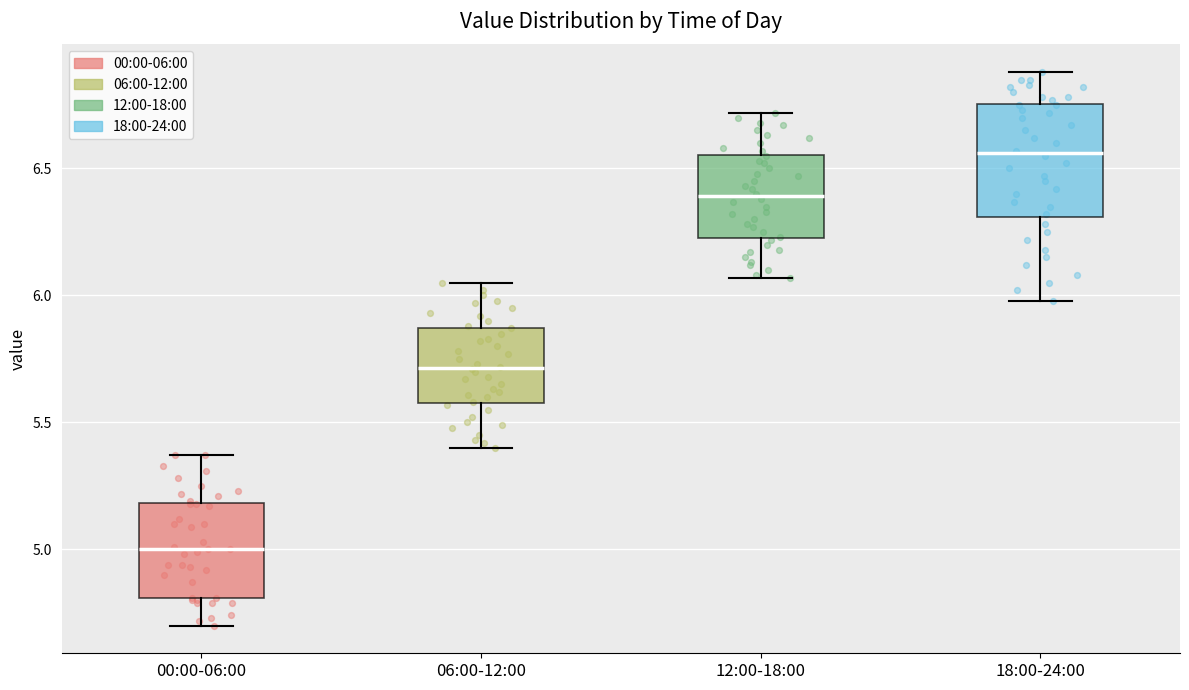

Which box is the tallest, from its lower edge to its upper edge?

18:00-24:00